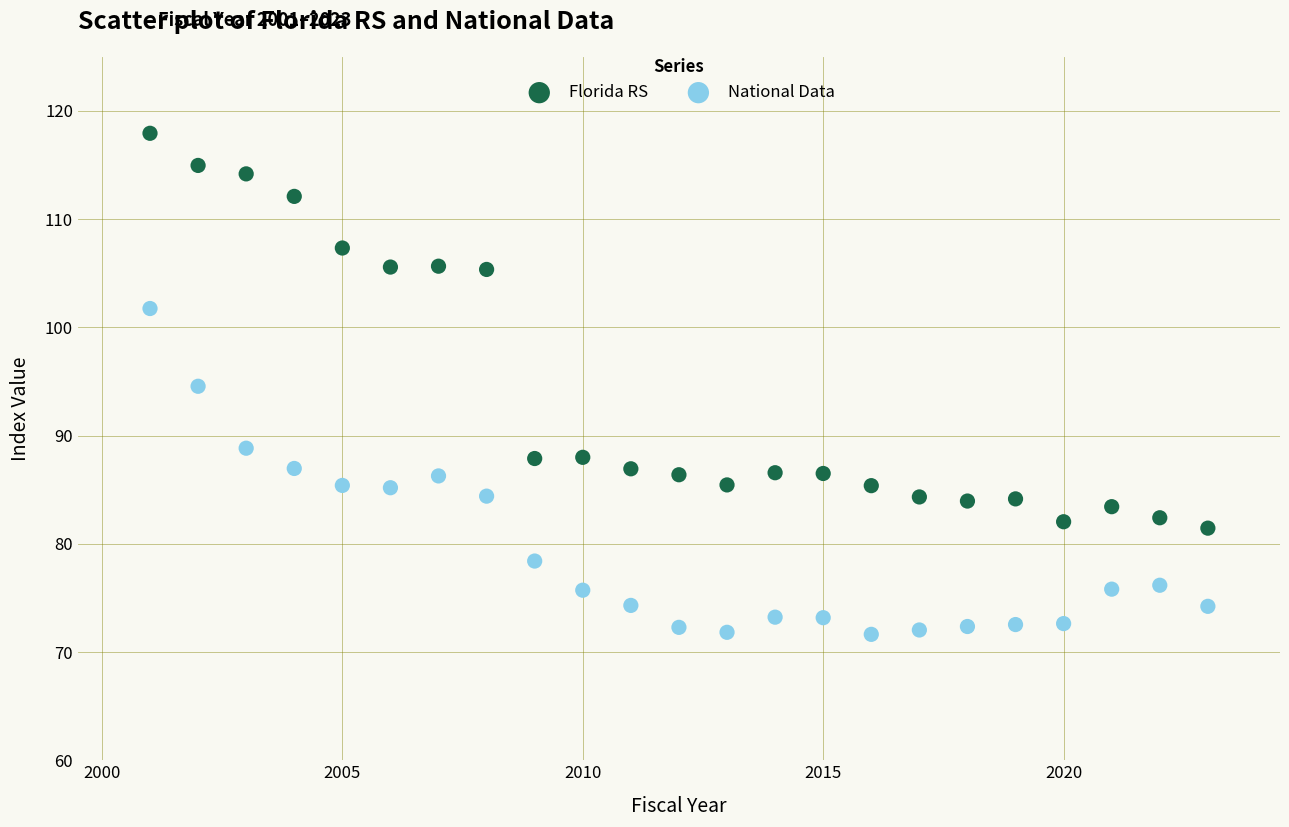

Across all data points, what is the range of Y values (max minus min)?

46.3